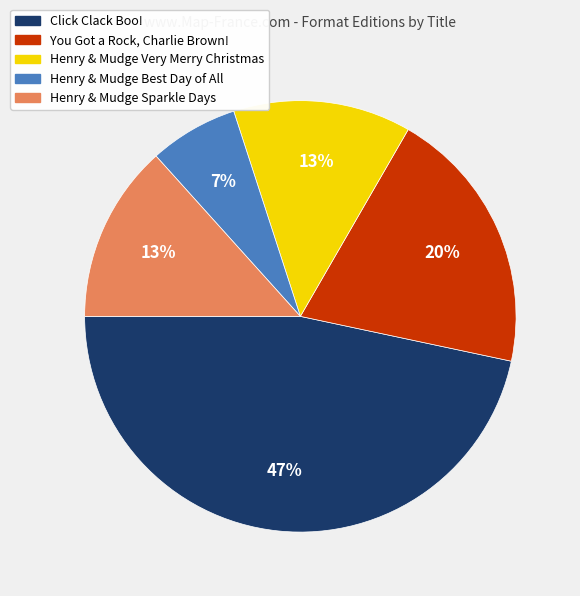

Is Henry & Mudge Sparkle Days the majority of the pie?

No